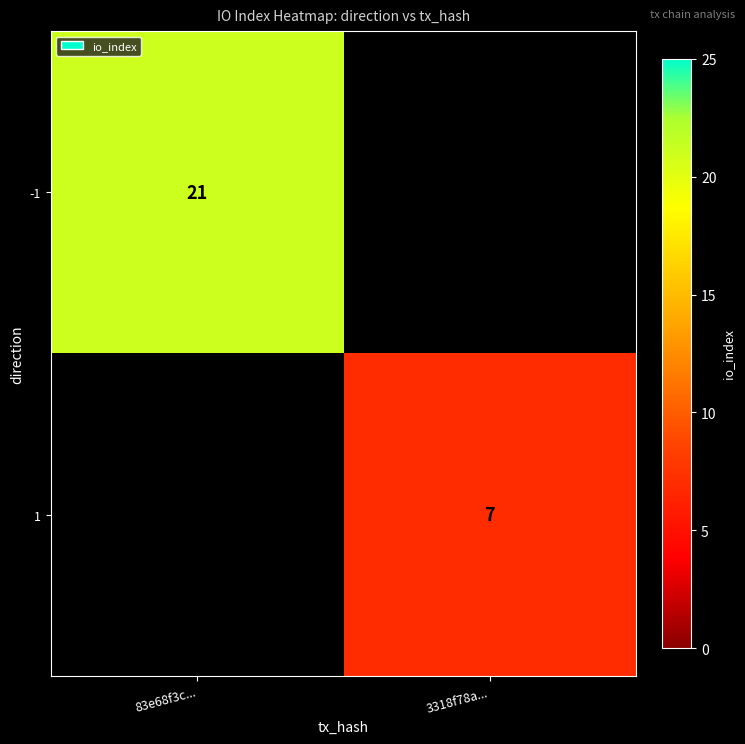

Is the value of -1 at 83e68f3c... greater than the value of 1 at 3318f78a...?

Yes